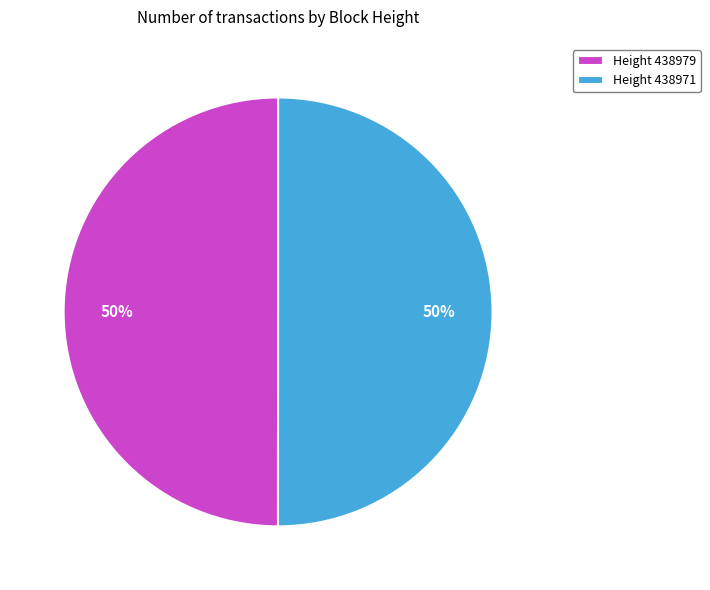

To the nearest percent, what portion does Height 438971 represent?

50%